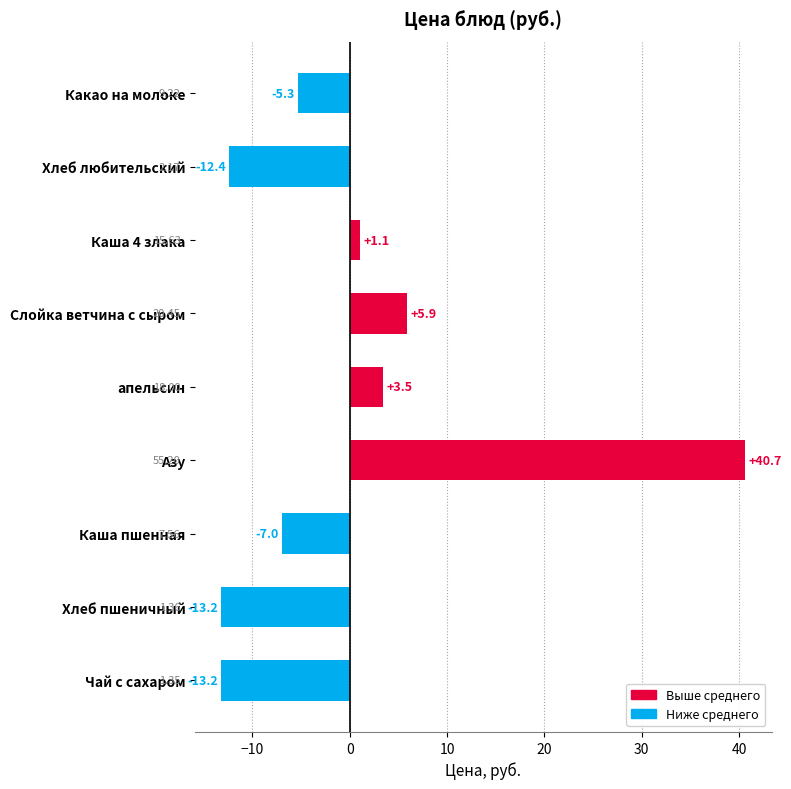

Where is the data nearest to the value 13?

Слойка ветчина с сыром